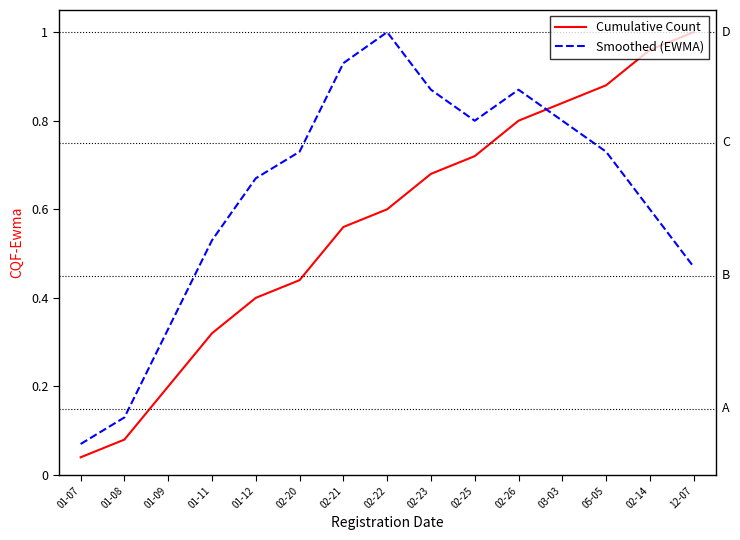

What position from the left is 01-09?

3